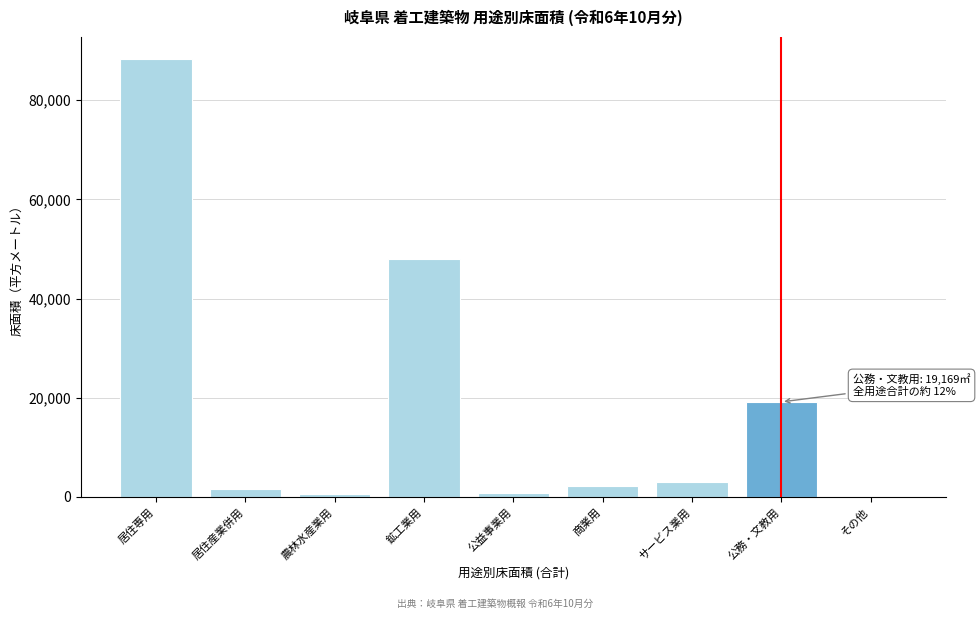

What is the sum of all values?

164053